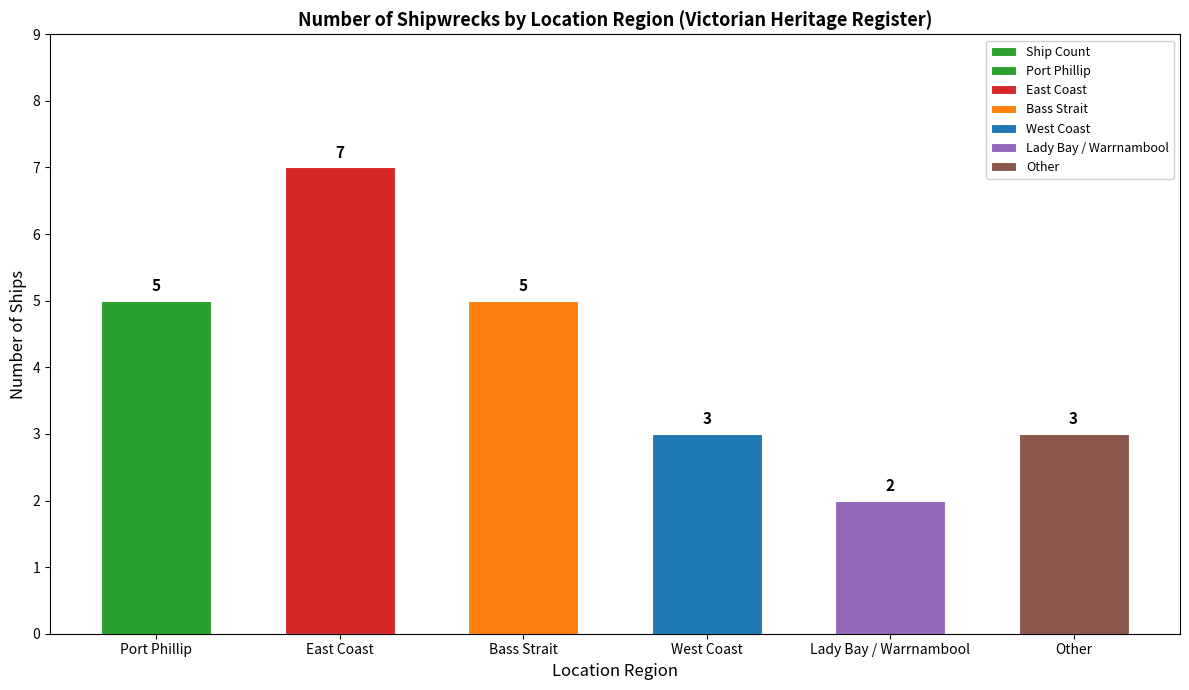

What is the average value?

4